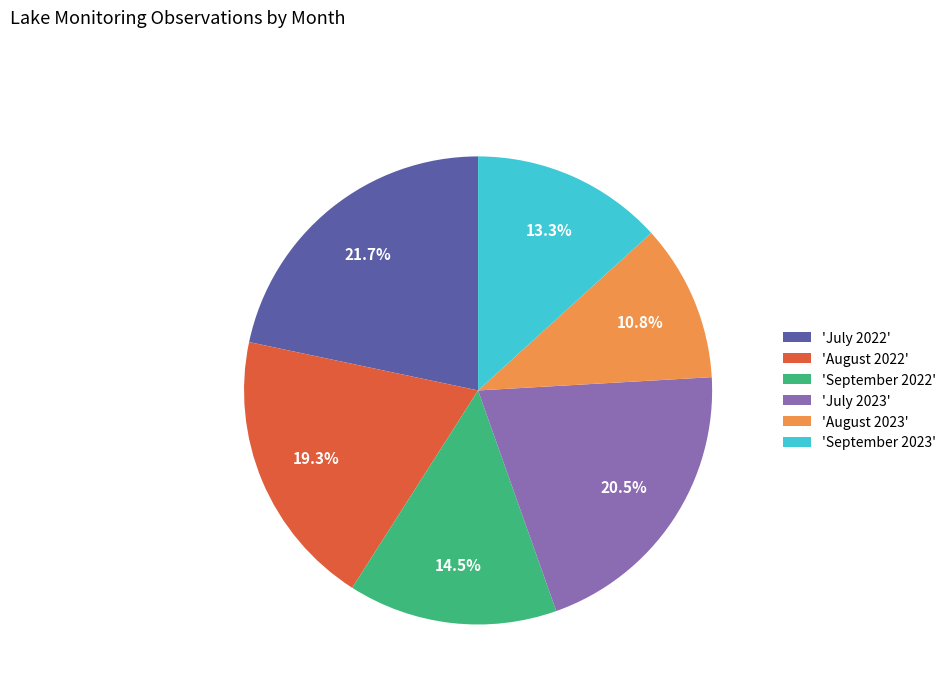

Rank the categories by value from lowest to highest.

'August 2023', 'September 2023', 'September 2022', 'August 2022', 'July 2023', 'July 2022'